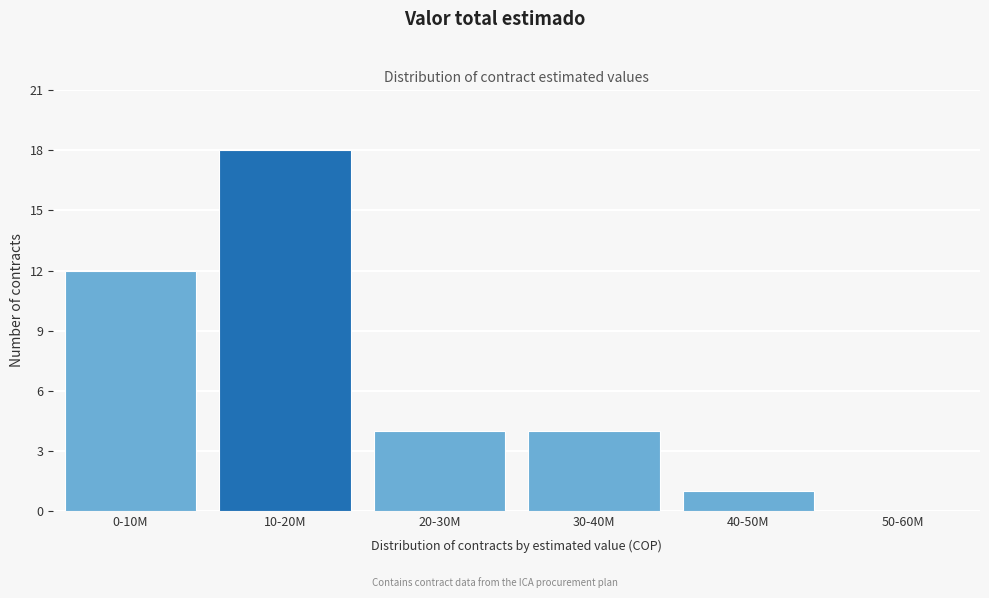

Reading left to right, extract all data points from this chart.

0-10M=12	10-20M=18	20-30M=4	30-40M=4	40-50M=1	50-60M=0